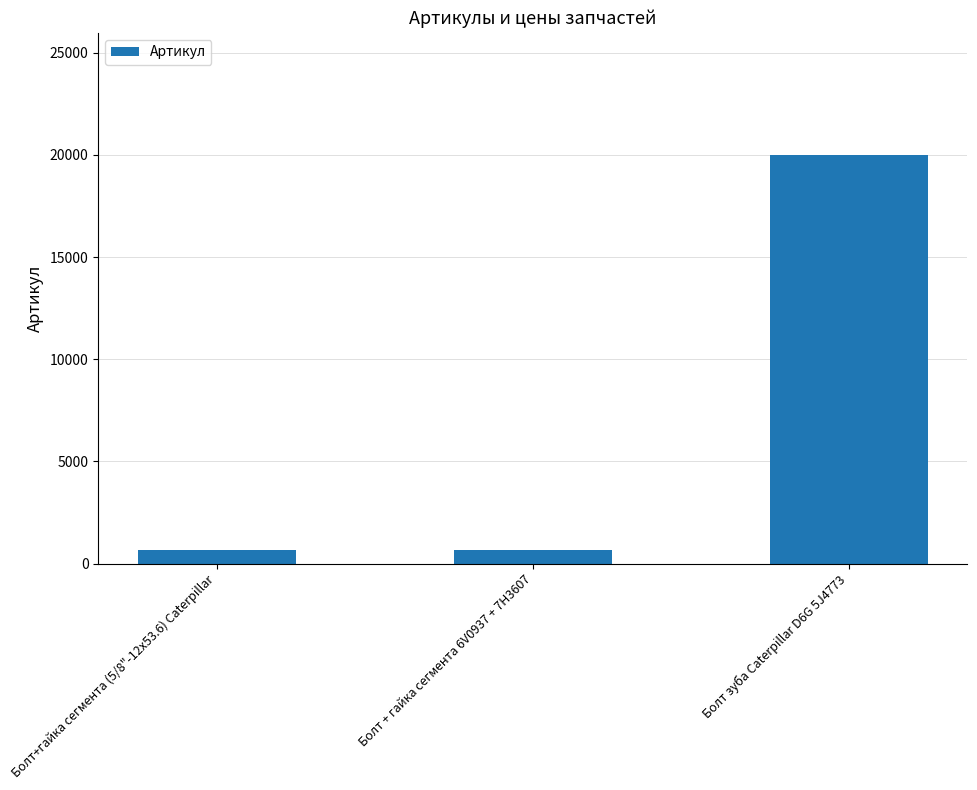

Read the value at Болт зуба Caterpillar D6G 5J4773, to the nearest 100.

20000